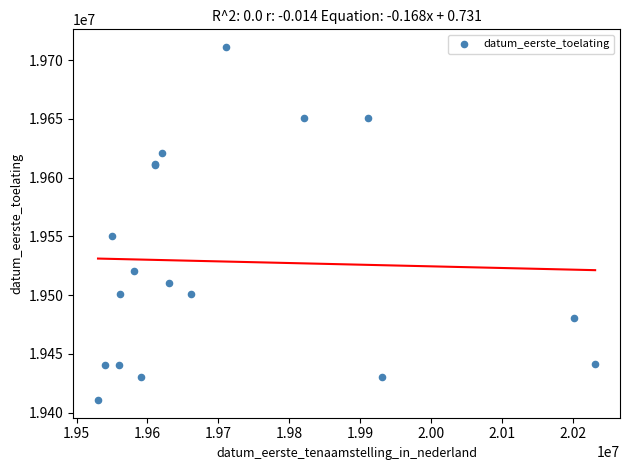

What Y value in the scatter plot is closest to 19560928?

19550105